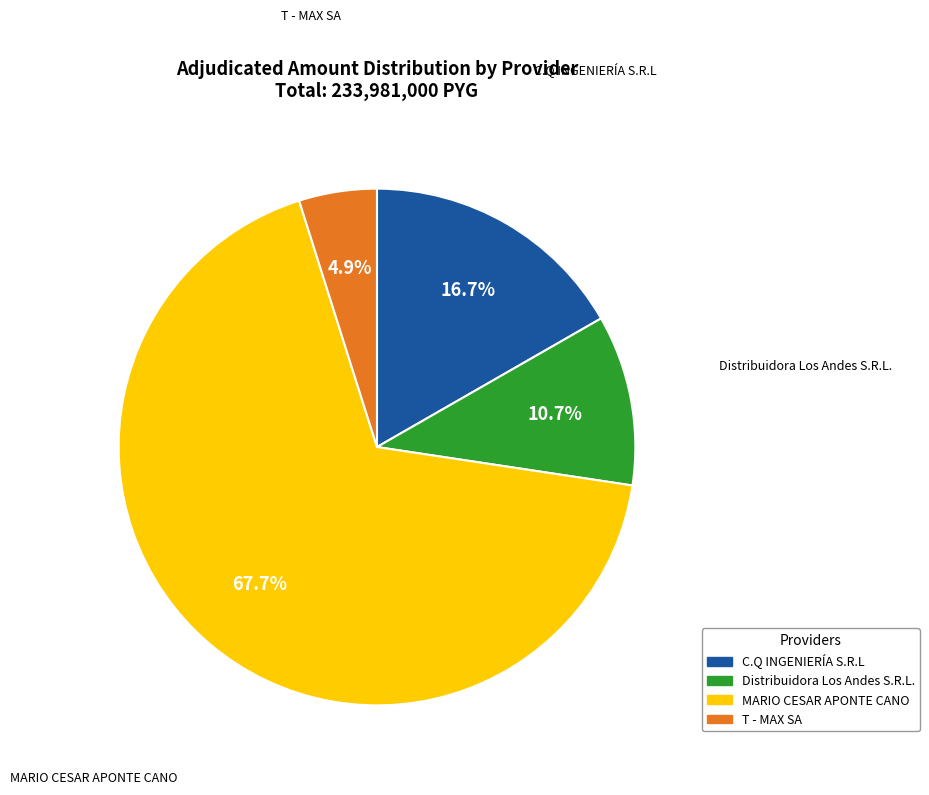

To the nearest percent, what portion does T - MAX SA represent?

5%